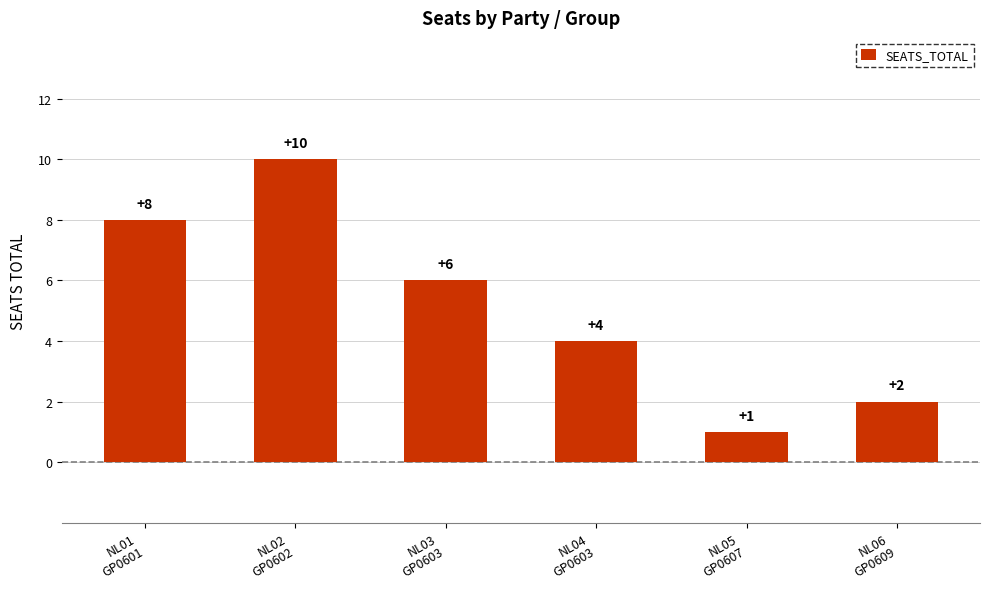

Are the bars grouped side by side (vs. stacked)?

No